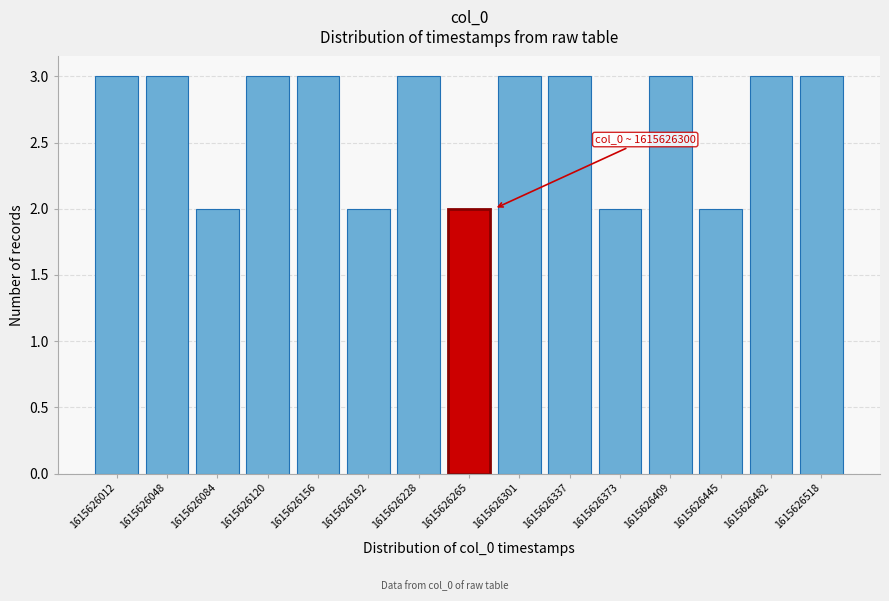

Reading right to left, transcribe all the data shown in this chart.

1615626518=3	1615626482=3	1615626445=2	1615626409=3	1615626373=2	1615626337=3	1615626301=3	1615626265=2	1615626228=3	1615626192=2	1615626156=3	1615626120=3	1615626084=2	1615626048=3	1615626012=3